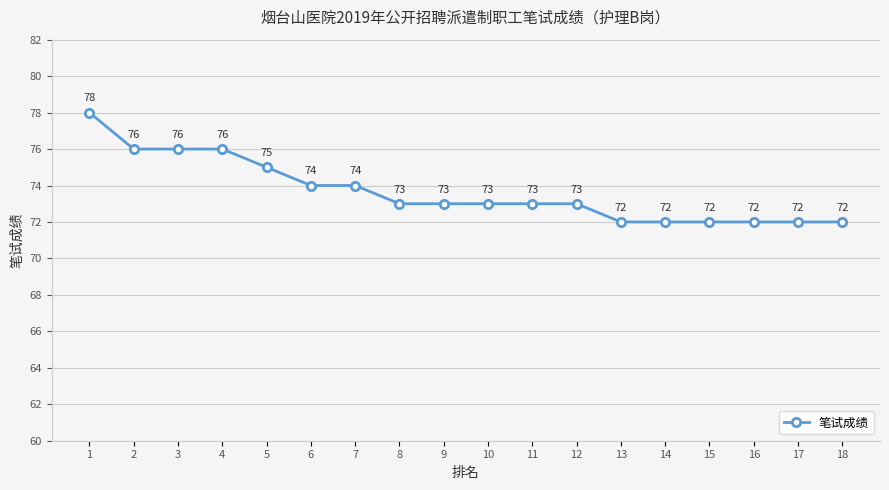

What is the change in value from 5 to 11?

-2